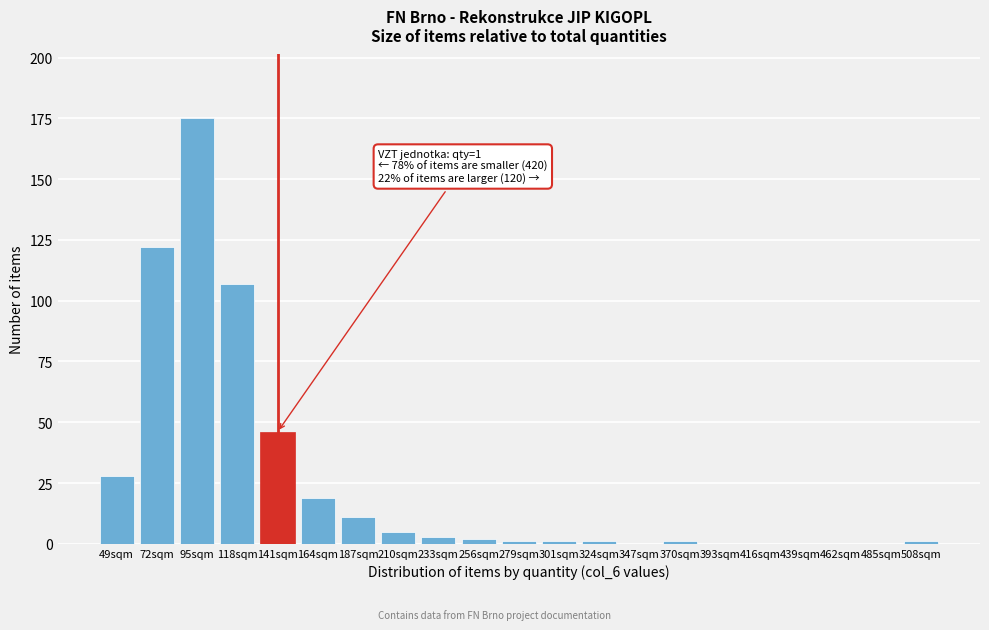

Reading left to right, what are all the values shown in this chart?

49sqm=28	72sqm=122	95sqm=175	118sqm=107	141sqm=46	164sqm=19	187sqm=11	210sqm=5	233sqm=3	256sqm=2	279sqm=1	301sqm=1	324sqm=1	347sqm=0	370sqm=1	393sqm=0	416sqm=0	439sqm=0	462sqm=0	485sqm=0	508sqm=1